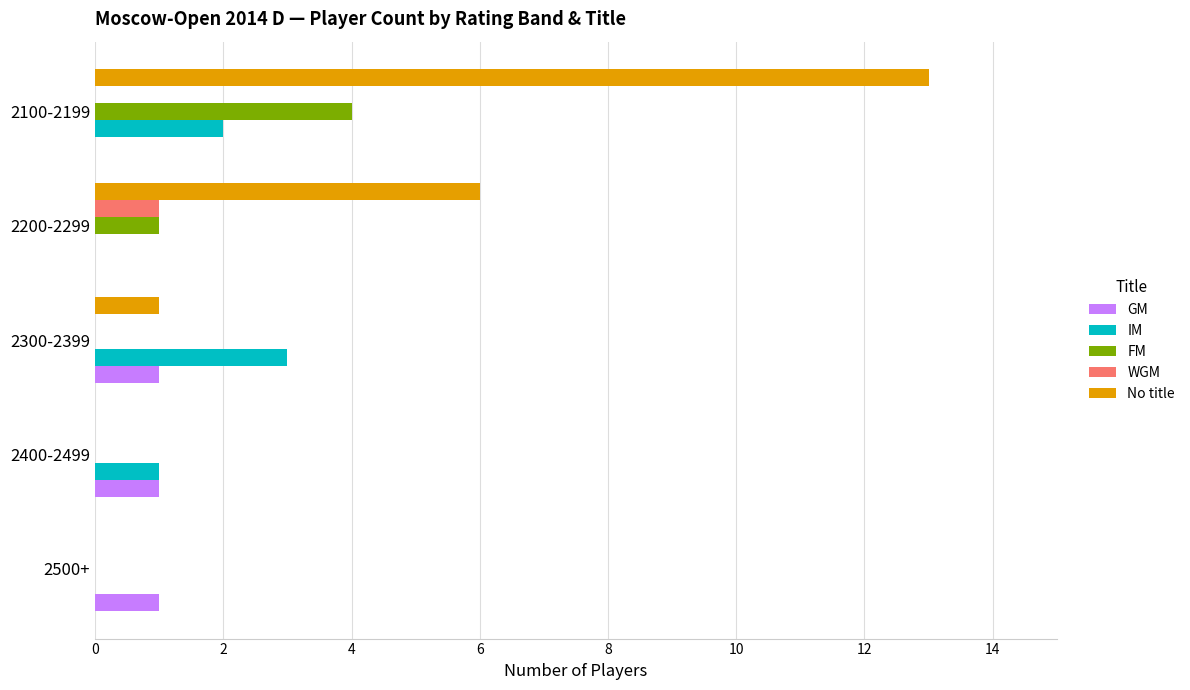

Between 2400-2499 and 2200-2299, which series saw the biggest shift?

No title